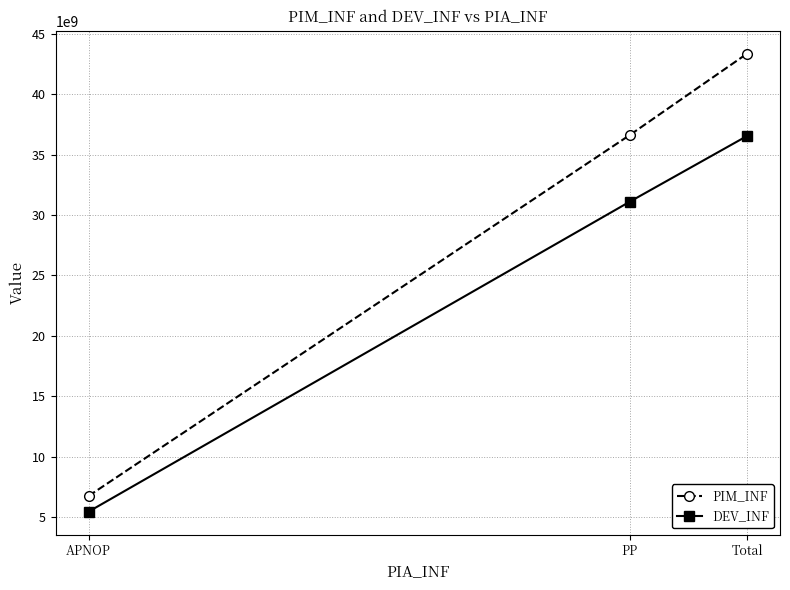

What is the value of the DEV_INF point at the 1st from the left?

5444713971.1